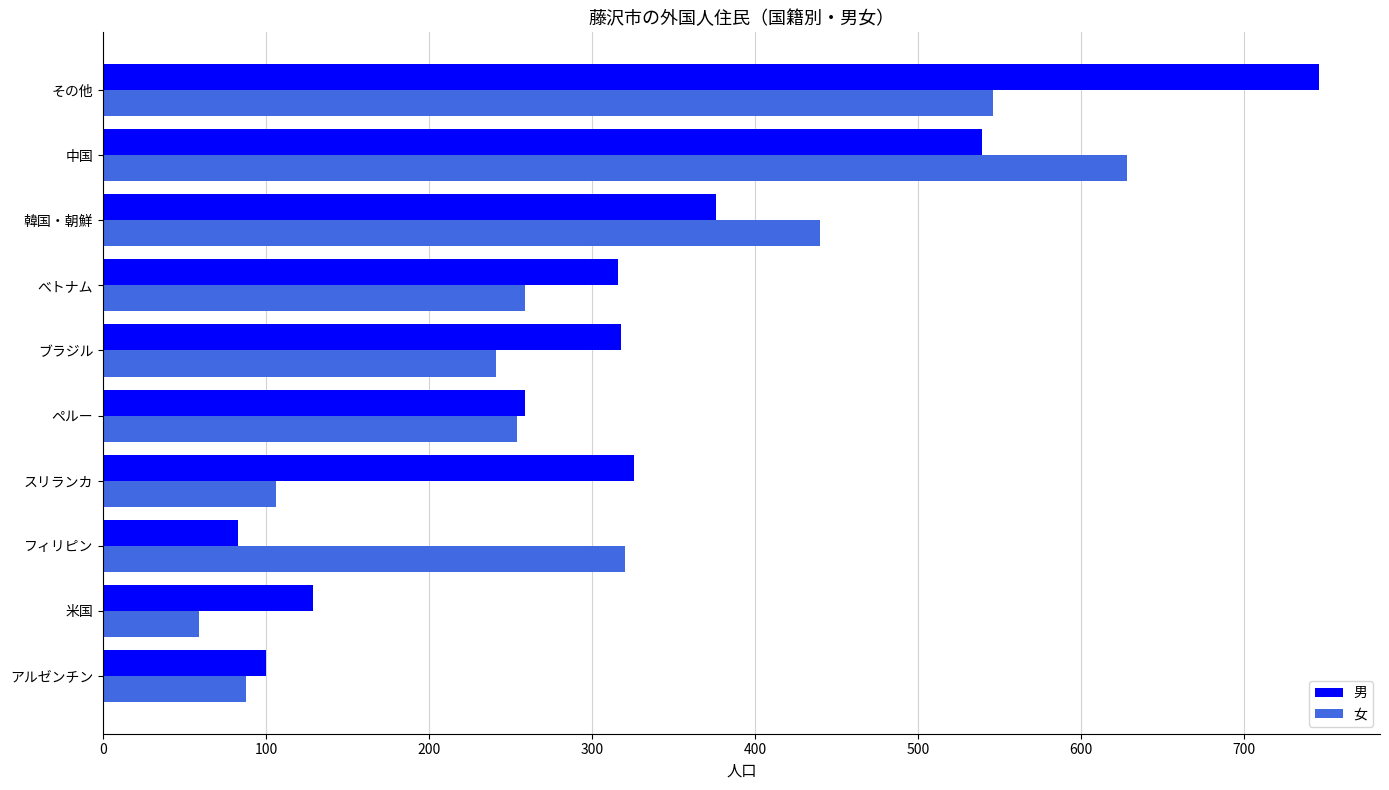

Rank the series by their maximum value, from highest to lowest.

男, 女